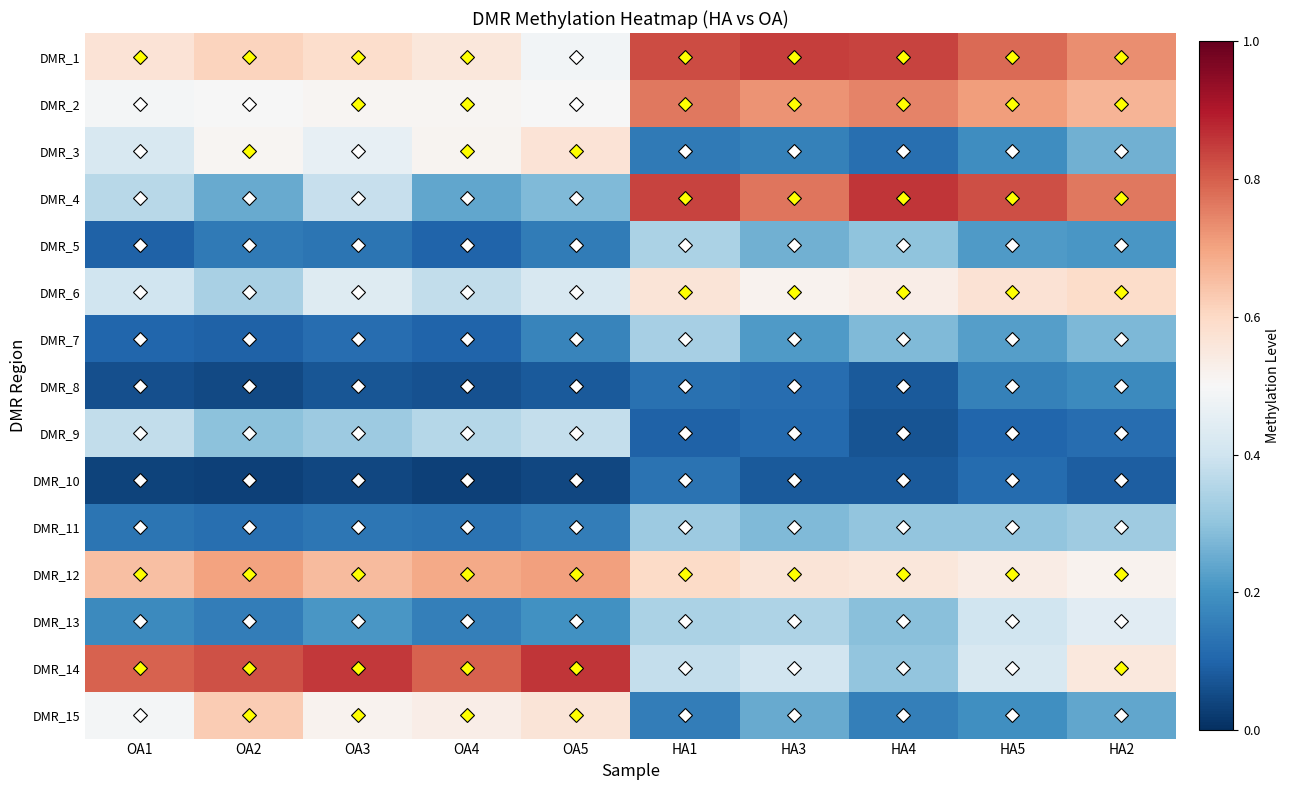

What is the maximum value shown in the chart?

0.9